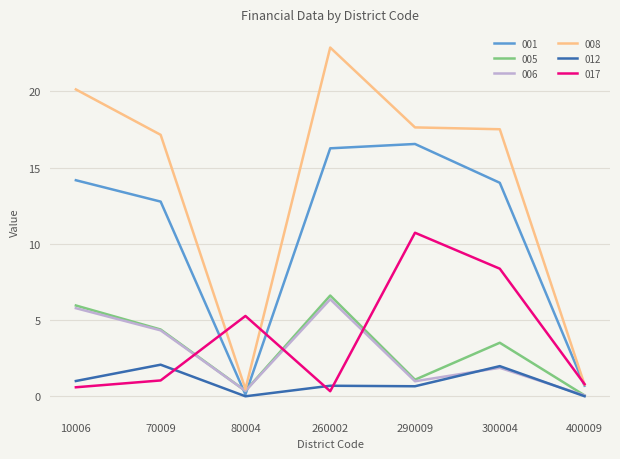

What is the difference between the 006 values at 70009 and 80004?

4.0